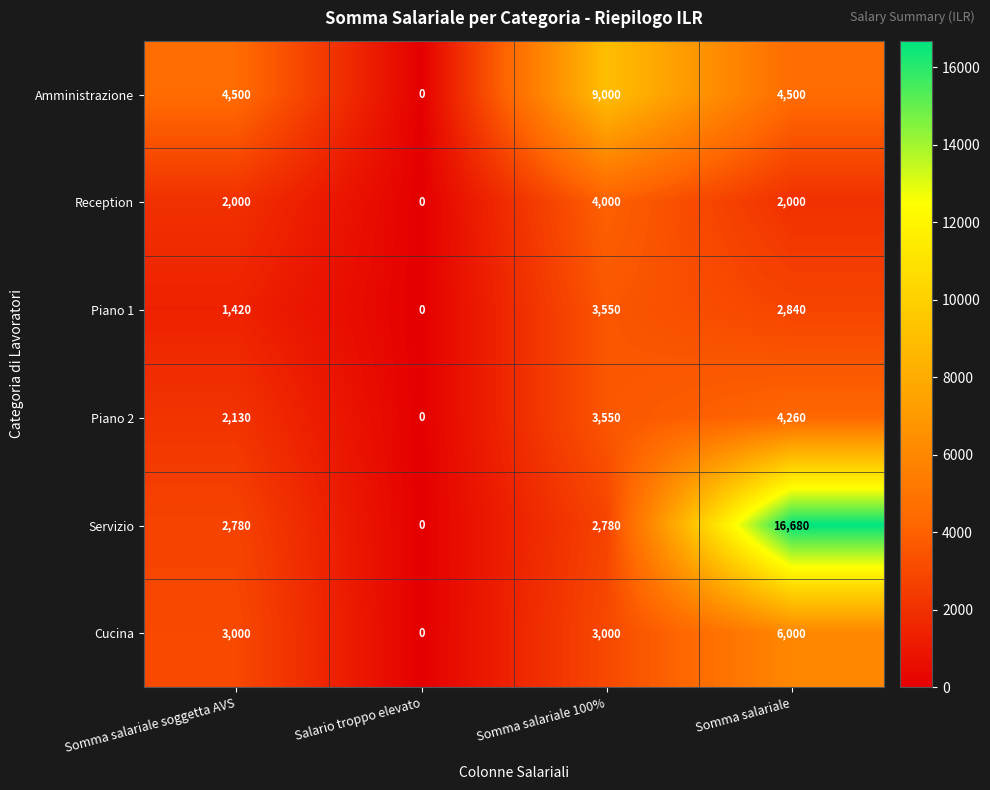

Which series has the largest range (max minus min)?

Servizio